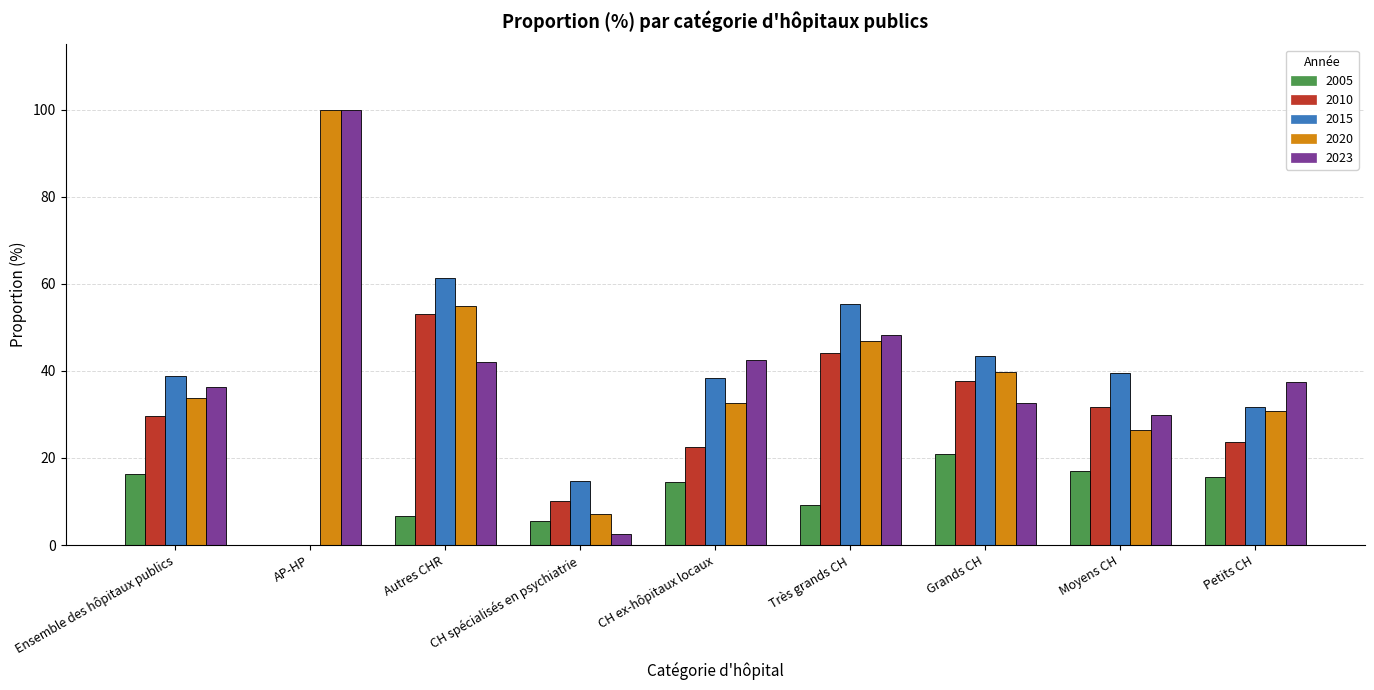

The value of 2010 at Grands CH is 37.8. True or false?

True